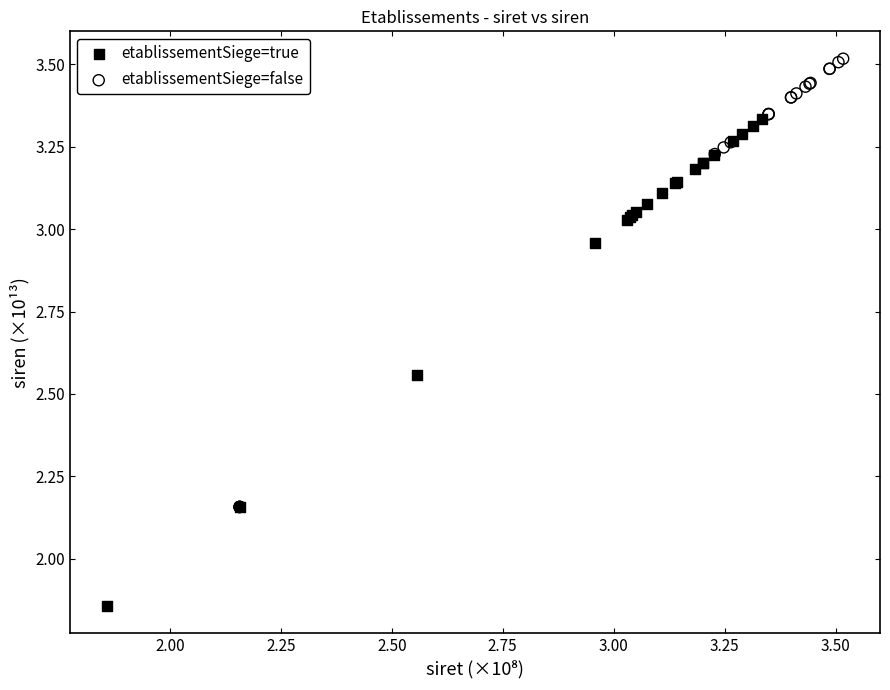

Which series reaches the maximum Y coordinate?

etablissementSiege=false